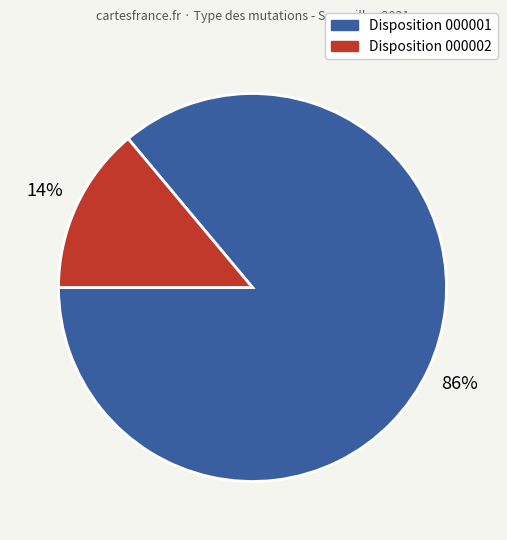

To the nearest percent, what is the average slice percentage?

50%